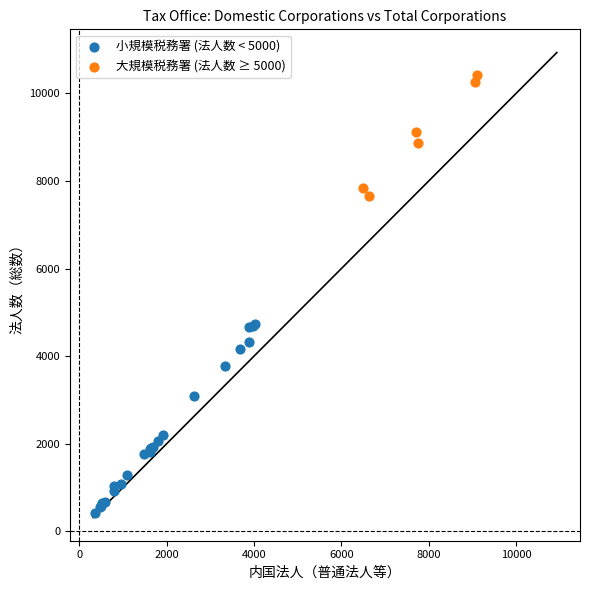

Which series reaches the minimum Y coordinate?

小規模税務署 (法人数 < 5000)